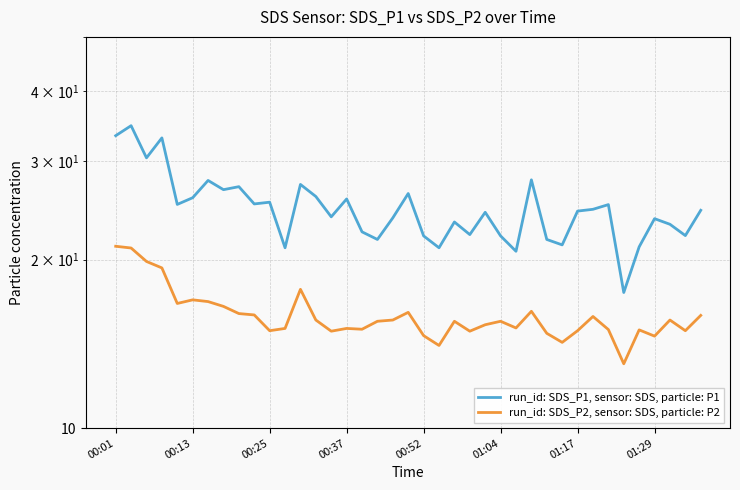

What is the sum of all run_id: SDS_P1, sensor: SDS, particle: P1 values?

964.4